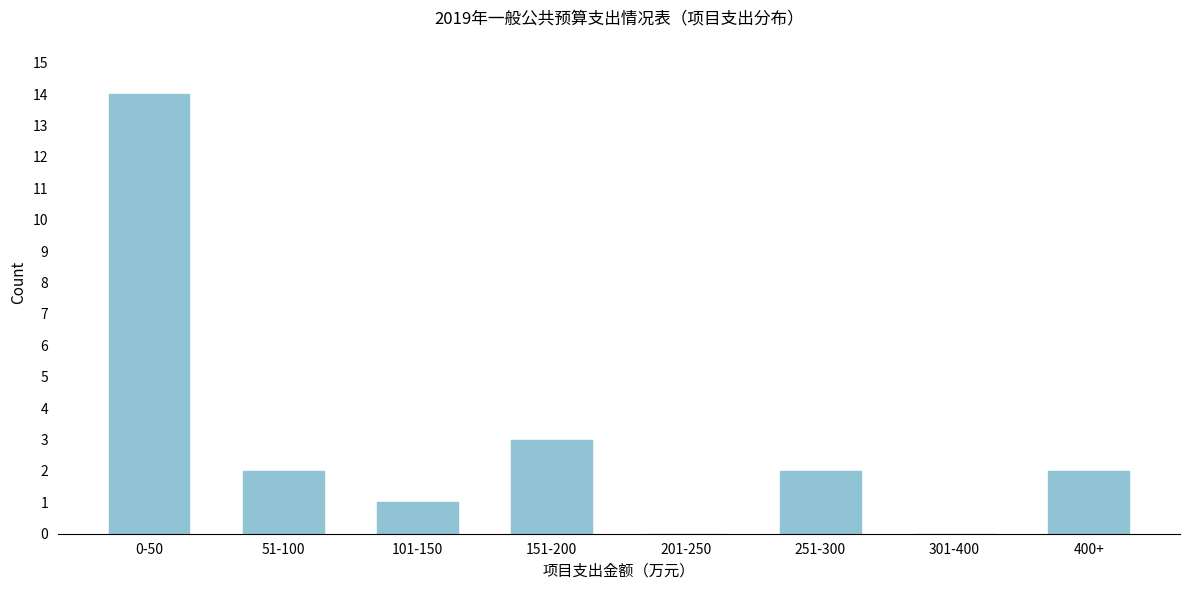

Reading left to right, list all the values displayed in this chart.

0-50=14	51-100=2	101-150=1	151-200=3	201-250=0	251-300=2	301-400=0	400+=2